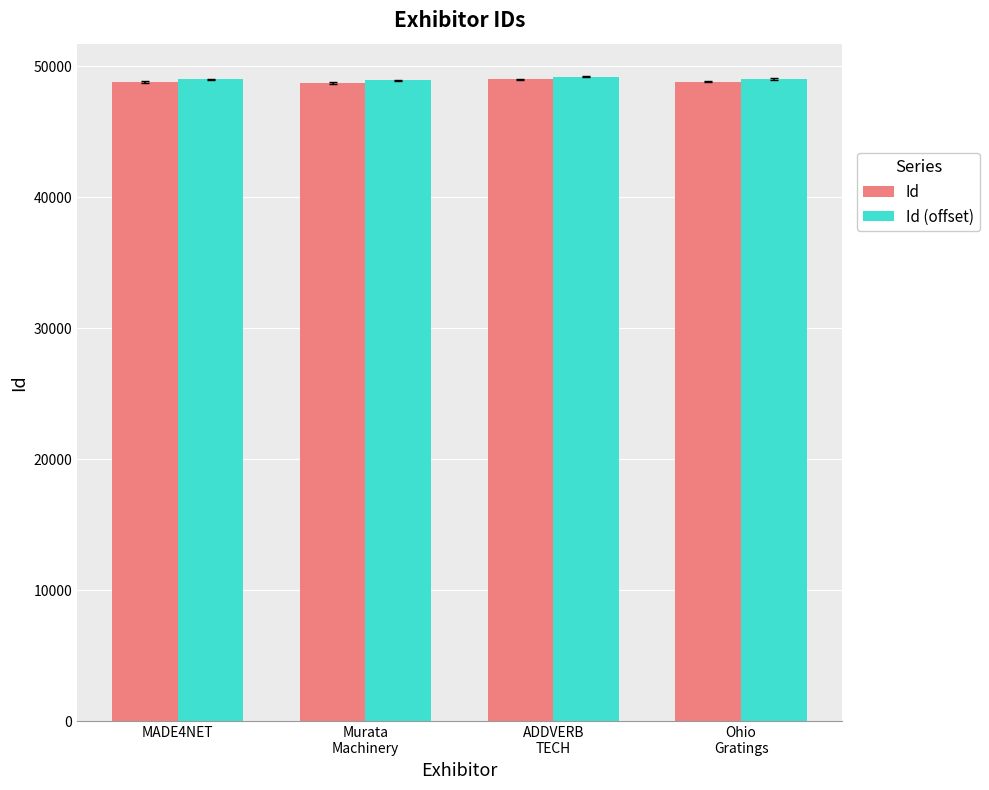

What is the sum of all Id (offset) values?

196149